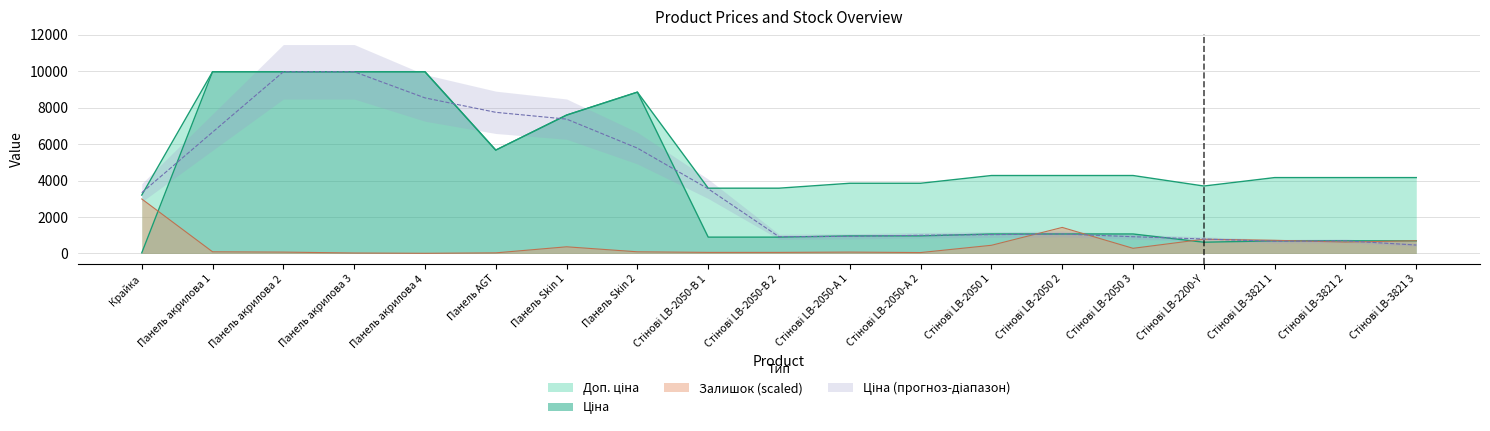

What value does the Залишок (scaled) series have at Крайка?

2992.5